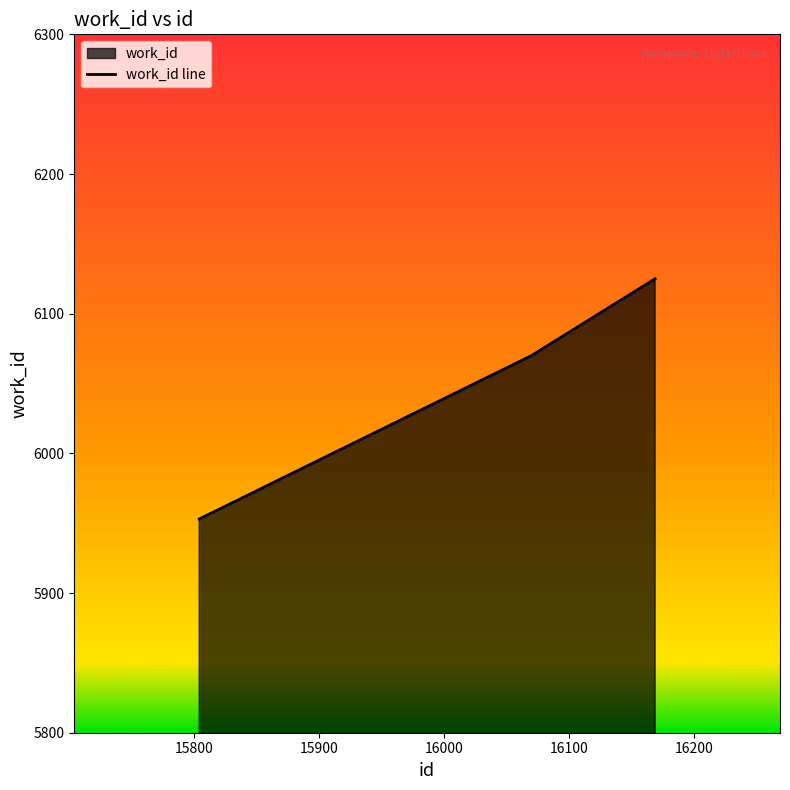

Reading left to right, what are all the values shown in this chart?

15804=5953	16070=6070	16169=6125